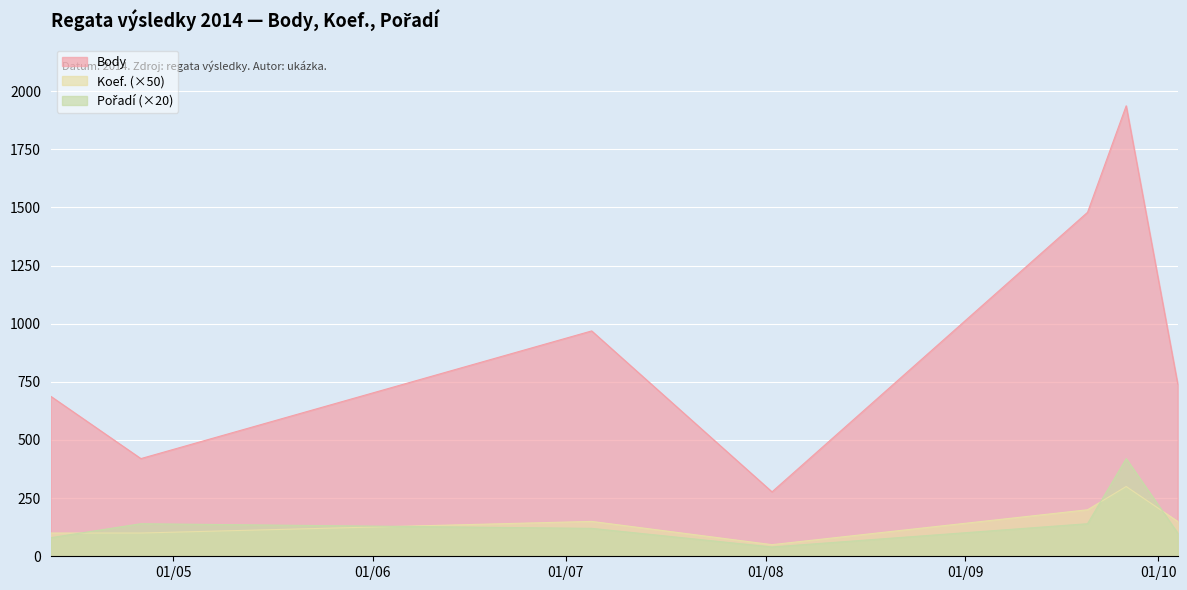

Where do Koef. and Pořadí first cross each other?

2014-04-12 and 2014-04-26